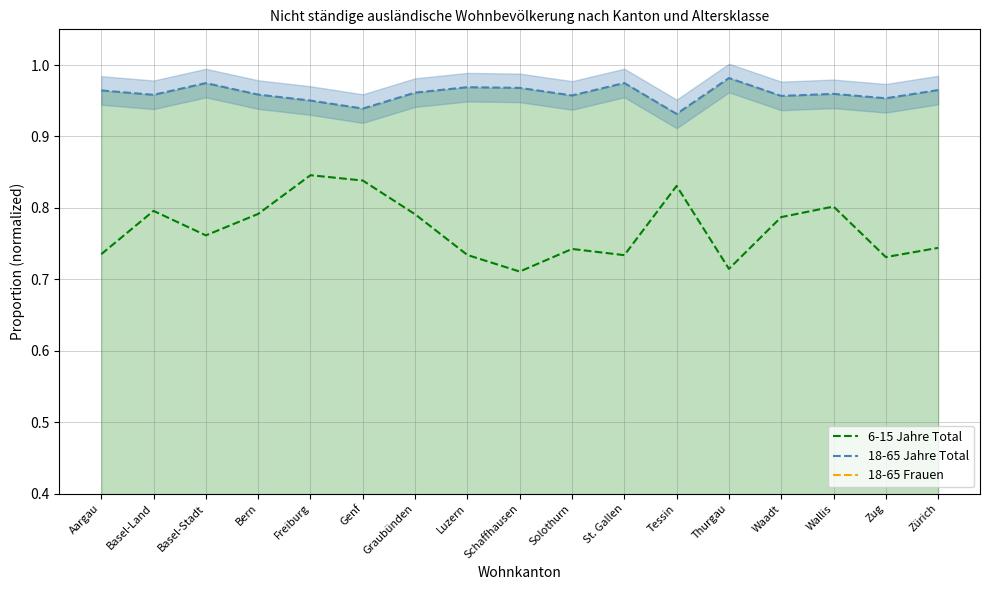

True or false: 18-65 Jahre Total and 6-15 Jahre Total cross at least once.

False